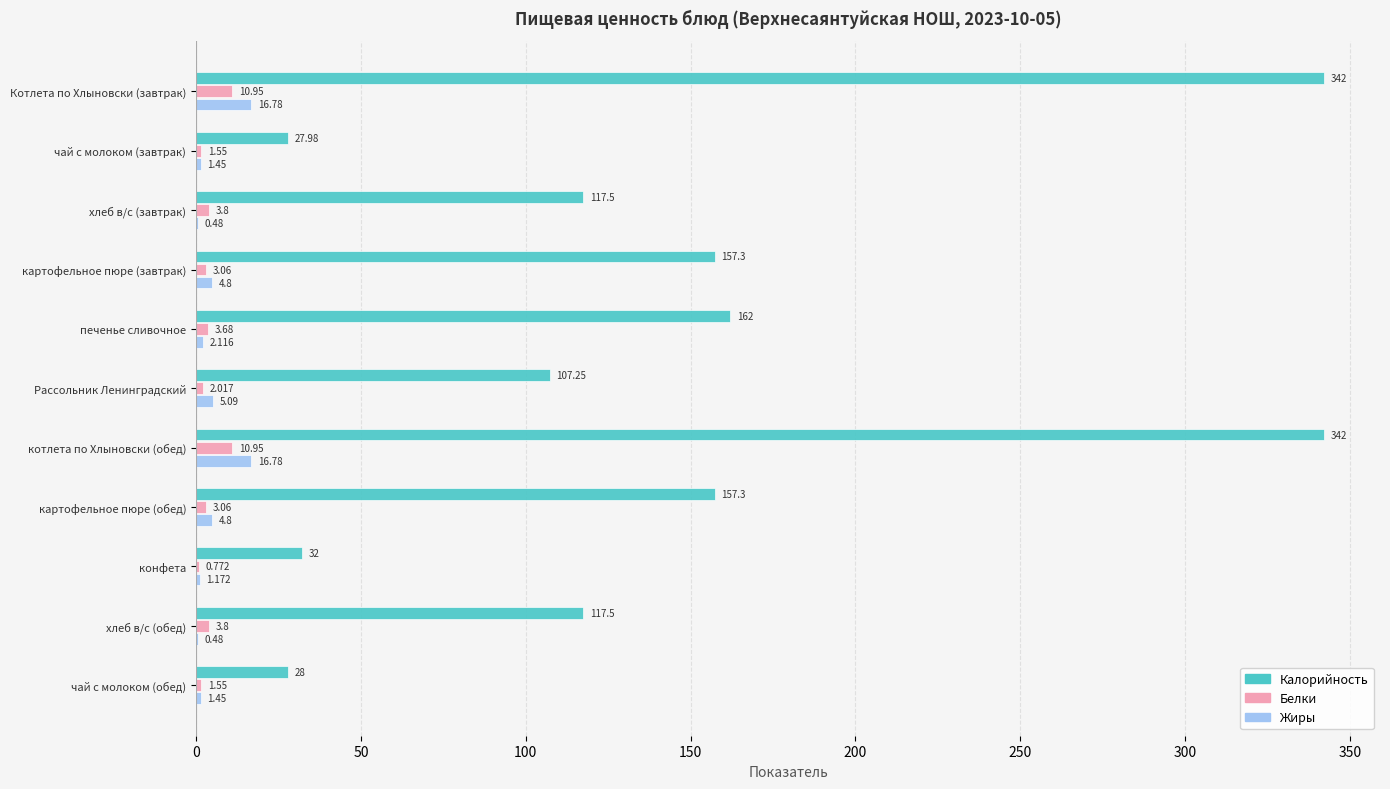

Which series changed the most between Котлета по Хлыновски (завтрак) and чай с молоком (завтрак)?

Калорийность